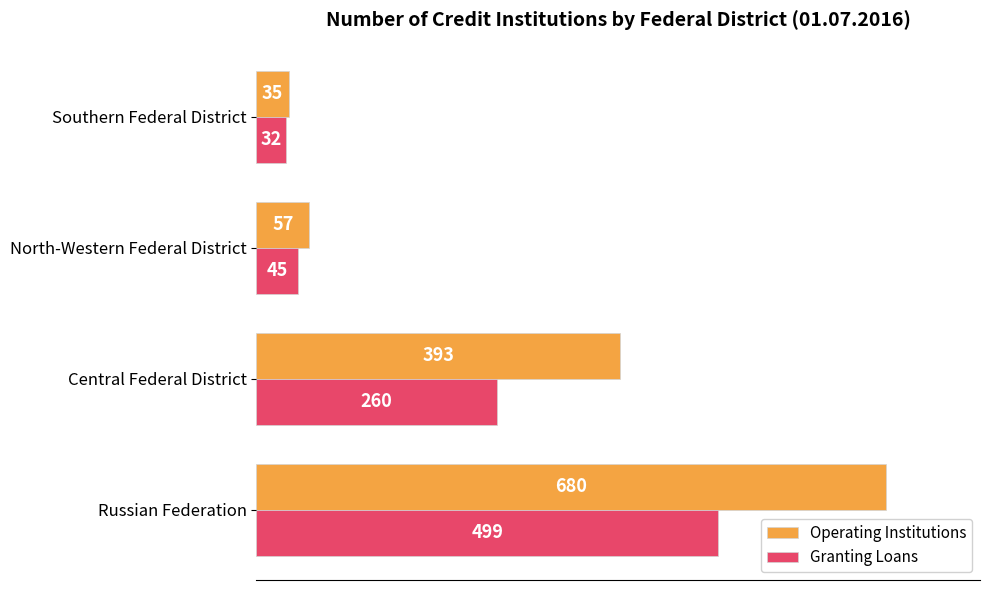

What are all the series names shown in the legend?

Operating Institutions, Granting Loans